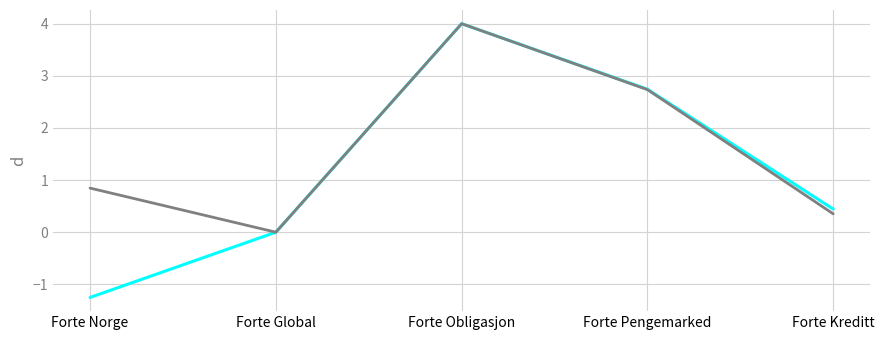

What is the spread (max minus min) of values at Forte Norge?

2.1